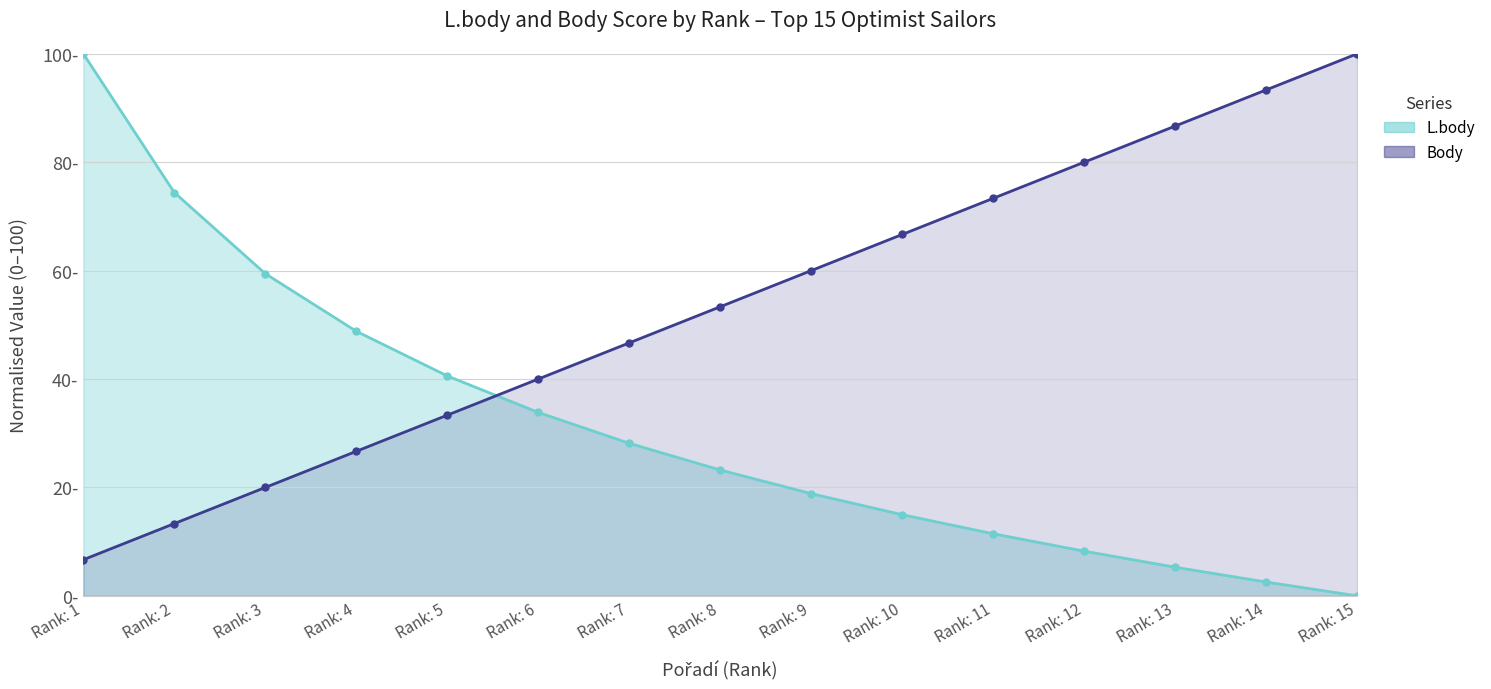

At which label does L.body first exceed 23?

Rank: 1